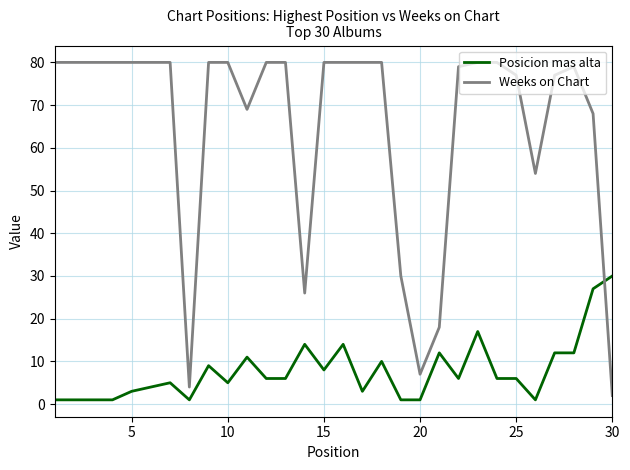

True or false: Posicion mas alta and Weeks on Chart cross at least once.

True